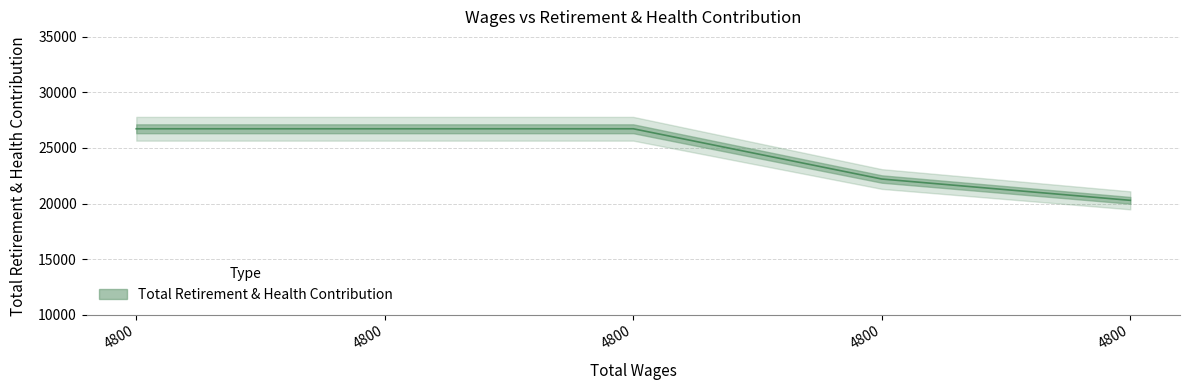

What is the value of the 1st point from the left?

26728